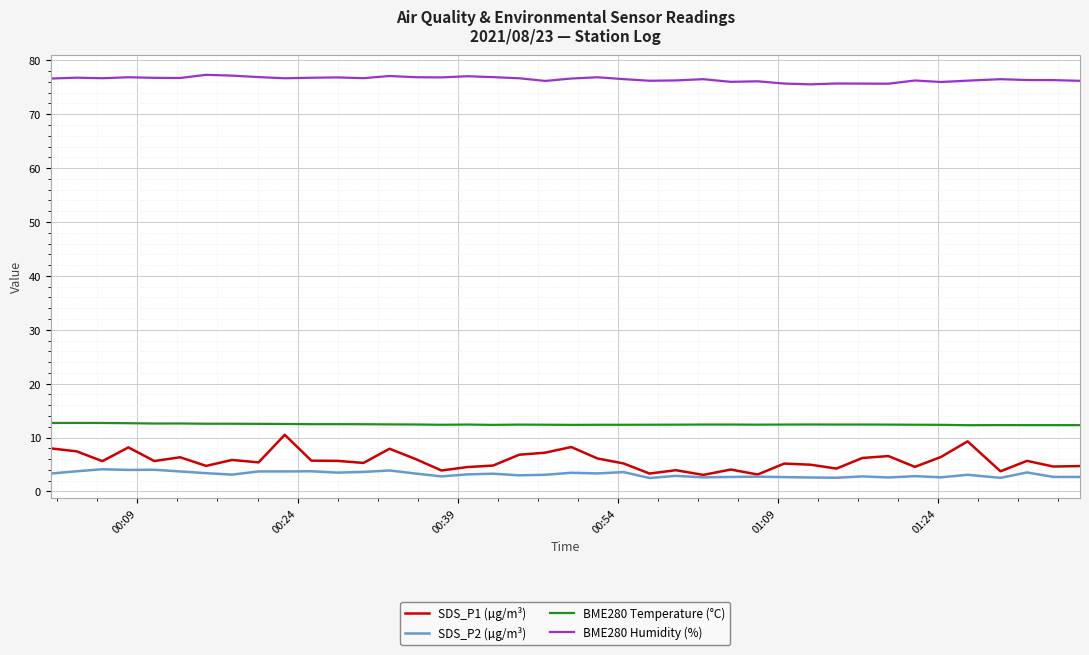

What is the smallest value displayed?

2.5